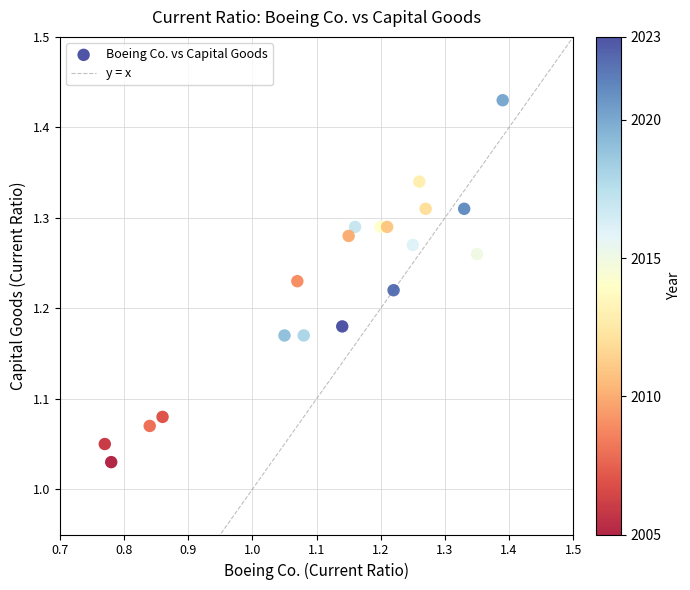

What is the range of X values (max minus min)?

0.6